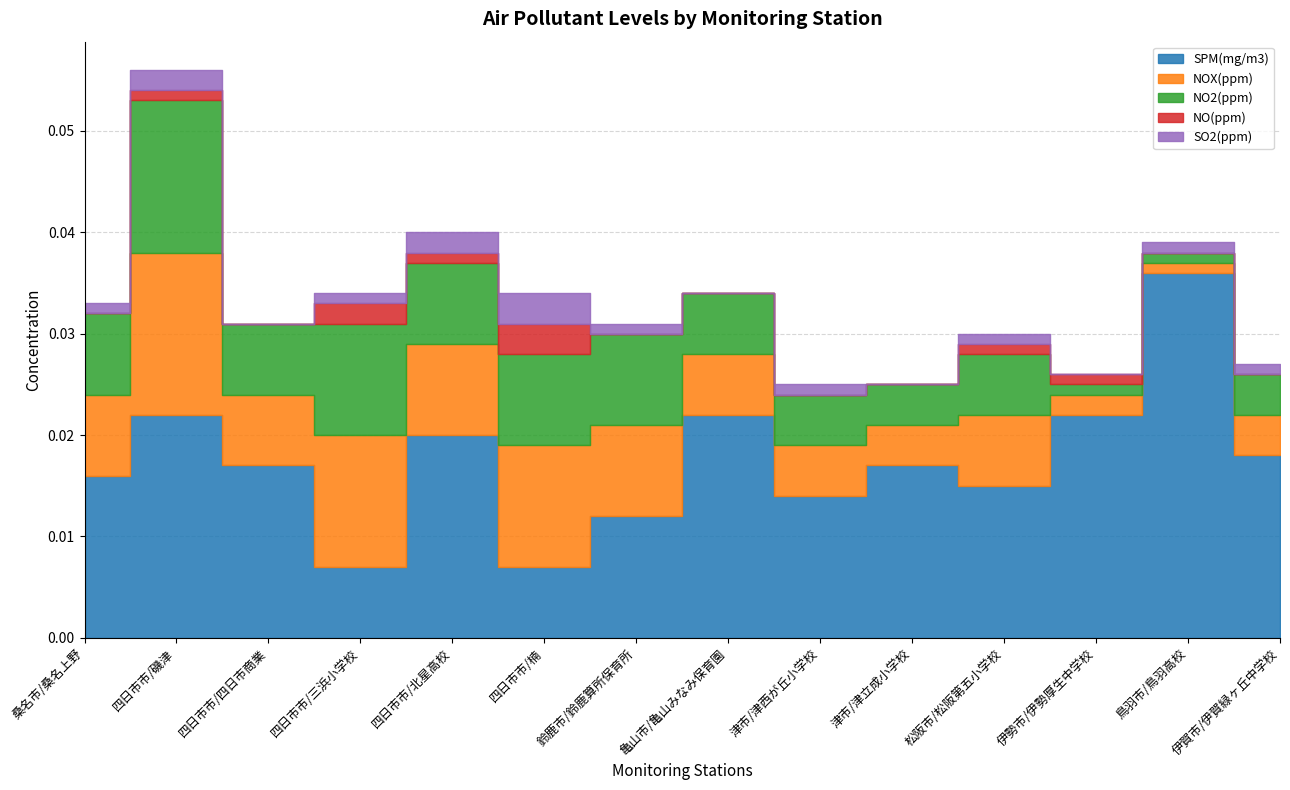

Count the number of categories in the chart.

14